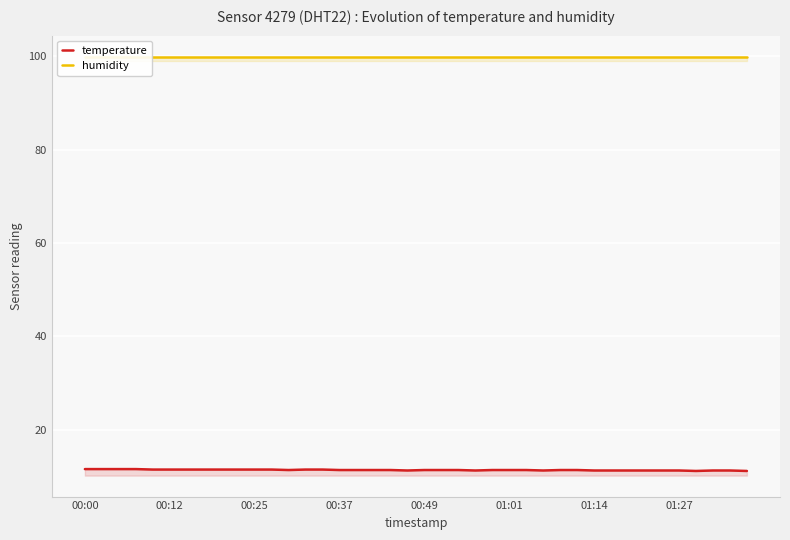

True or false: temperature and humidity cross at least once.

False